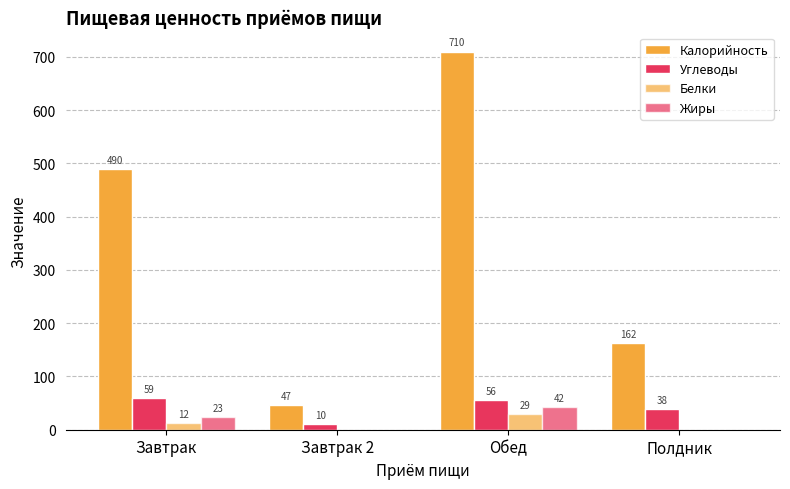

What is the spread (max minus min) of values at Завтрак?

478